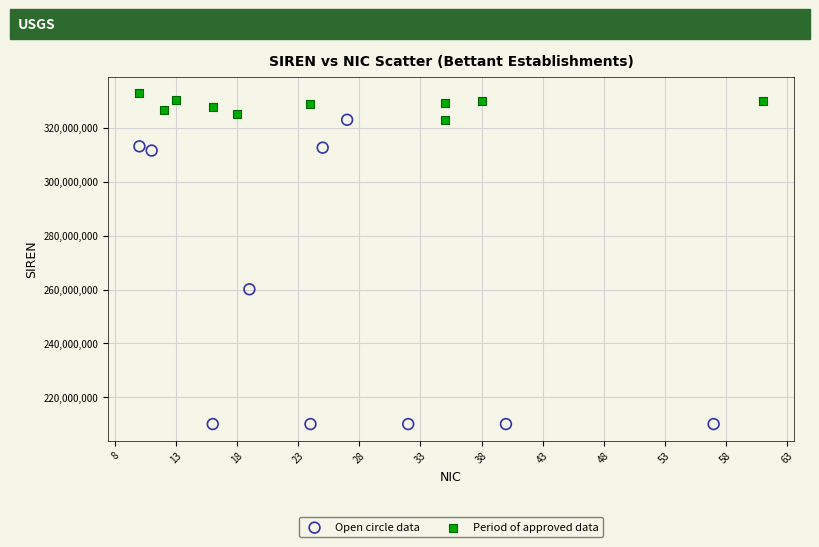

Which series reaches the minimum Y coordinate?

Open circle data